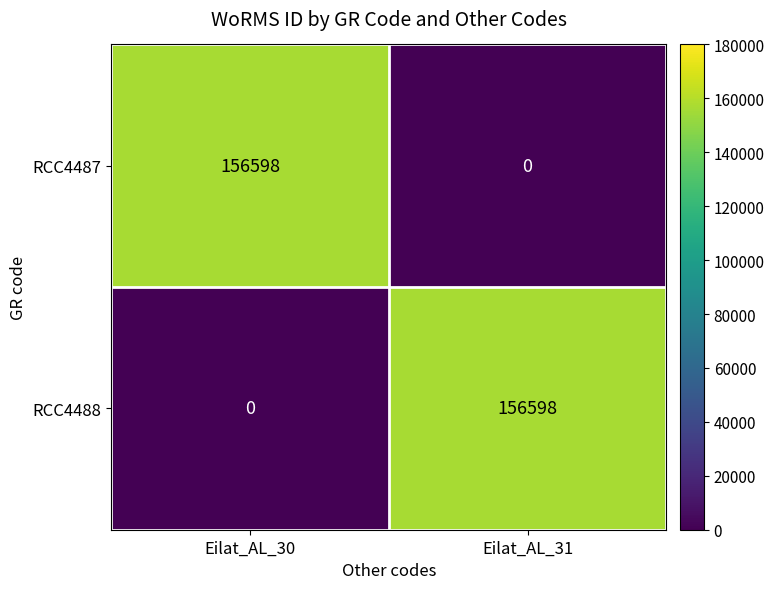

What is the difference between the maximum and minimum values in the RCC4488 series?

156598